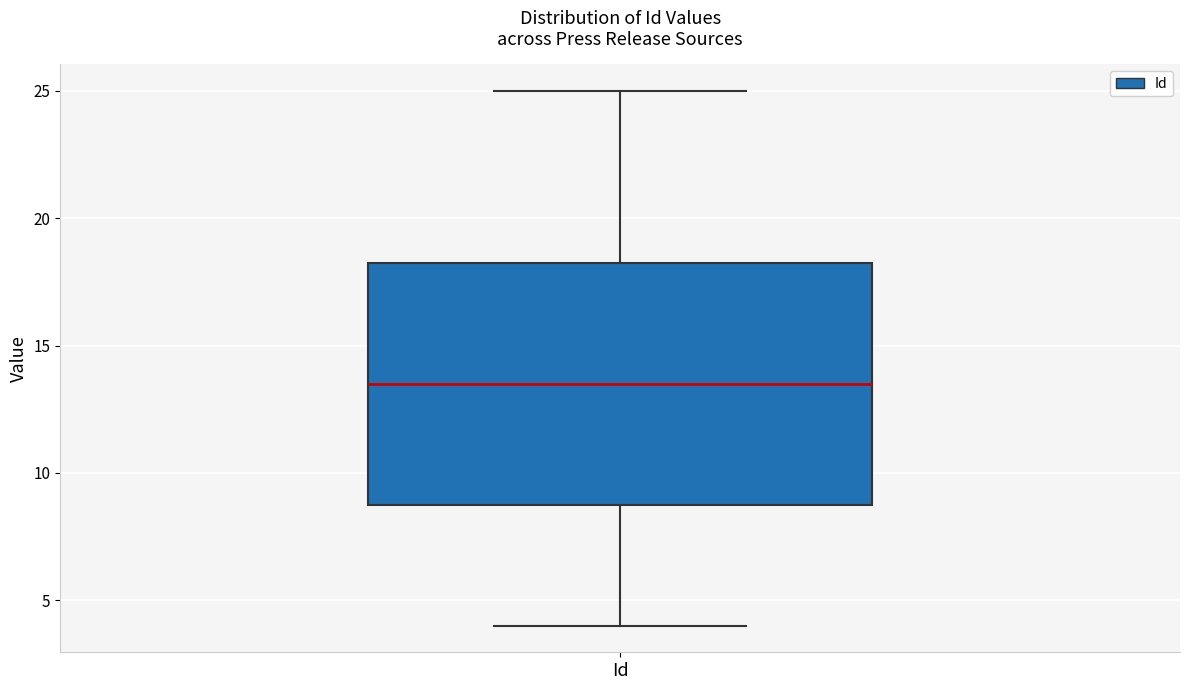

Transcribe this box plot: give where the median line is, the range the box spans, and where the two whiskers end, as read against the y-axis. The values are not printed on the chart, so give them approximately, as read against the axis.

median 13.5, box 9.0 to 18.5, whiskers 4.0 to 25.0